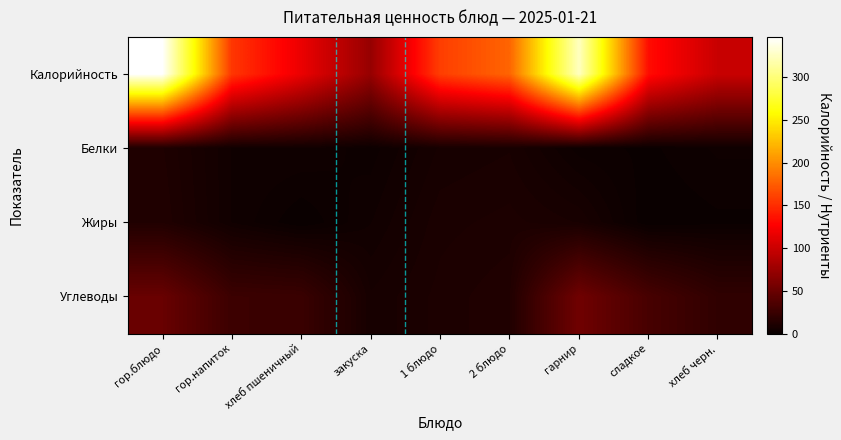

Rank the series at закуска from lowest to highest value.

Белки, Жиры, Углеводы, Калорийность